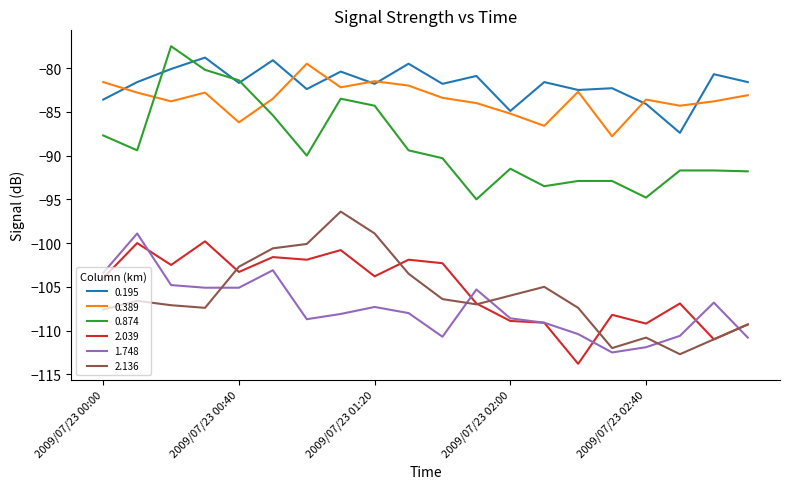

What is the maximum value shown in the chart?

-77.5